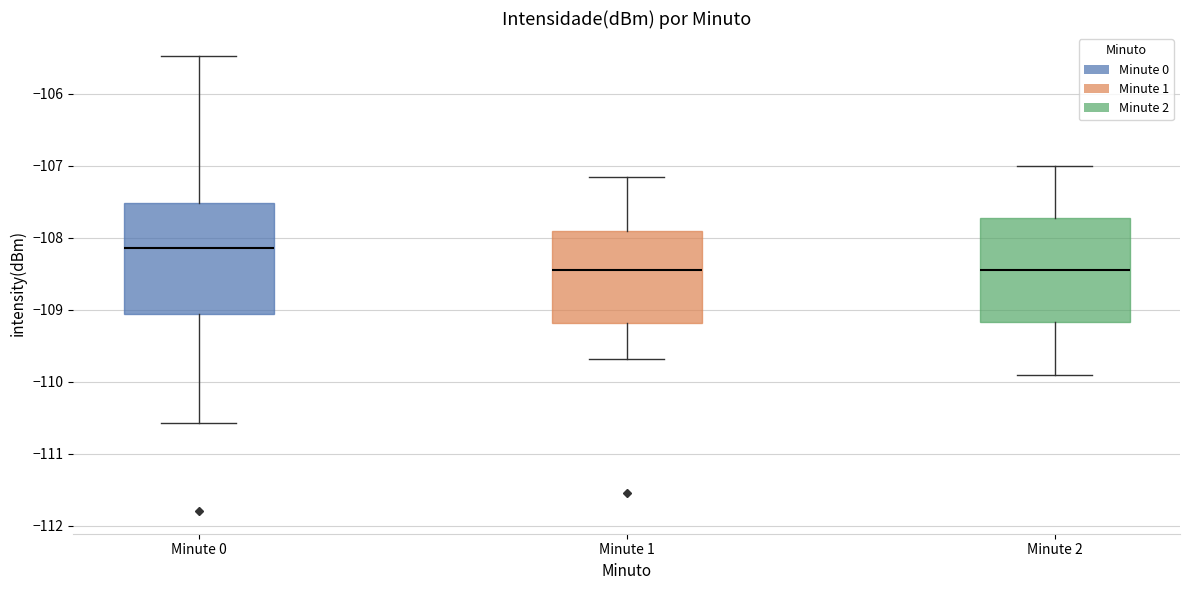

Where does the median line of the box for Minute 1 sit on the y-axis? The values are not printed on the chart, so give them approximately, as read against the axis.

-108.4